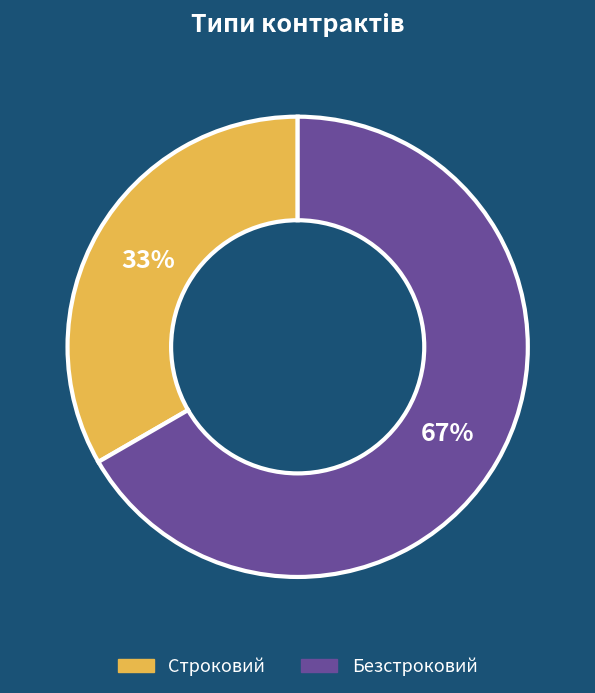

What percentage is the Безстроковий slice, to the nearest percent?

67%